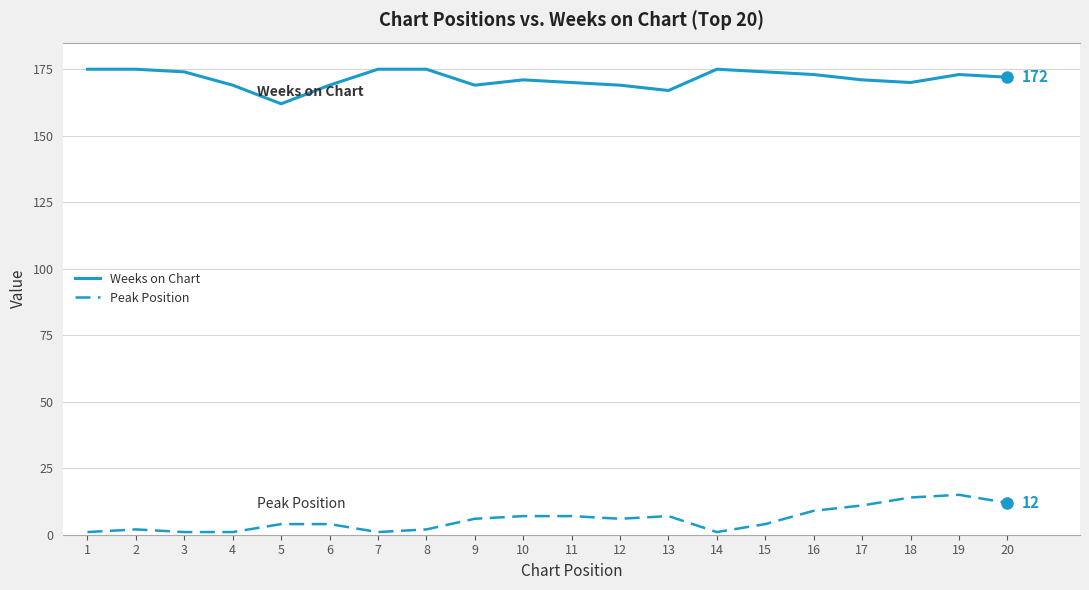

What is the maximum value shown in the chart?

175